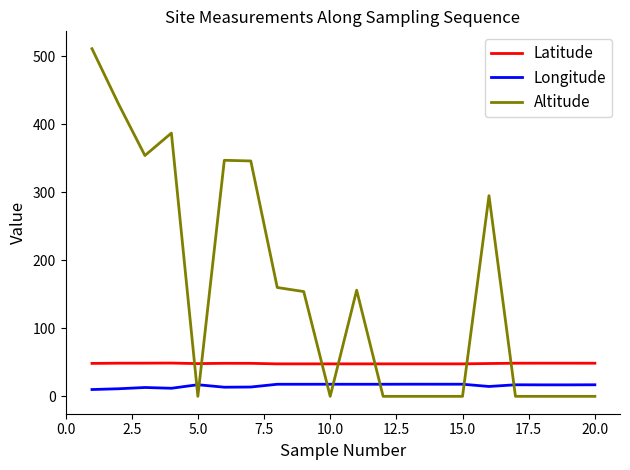

Which series has the largest range (max minus min)?

Altitude